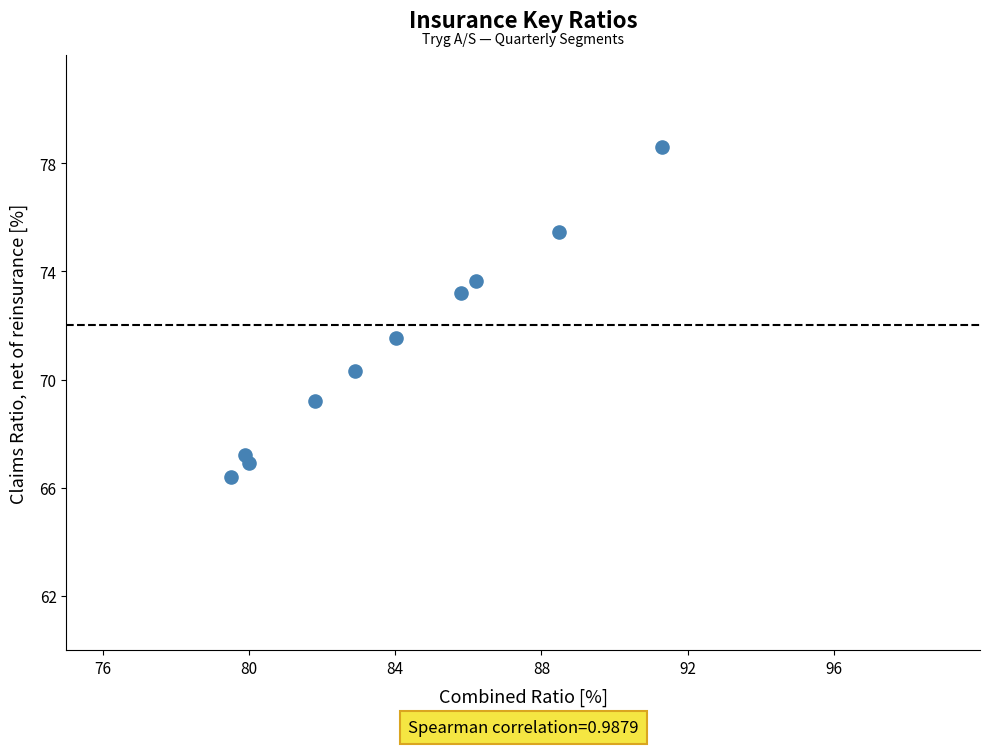

What Y value in the scatter plot is closest to 72?

71.5